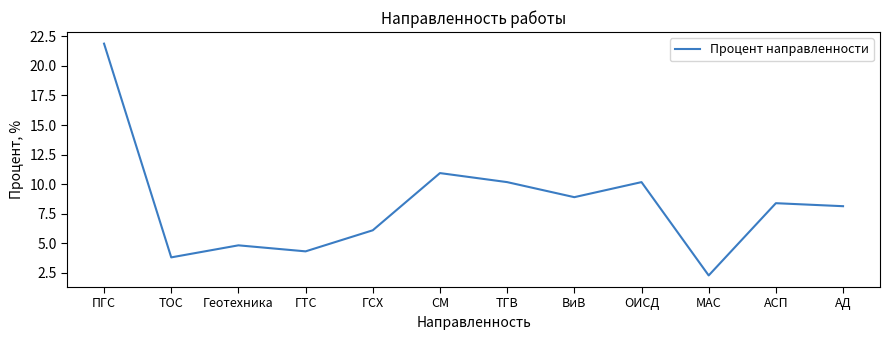

Where is the data nearest to the value 12?

СМ